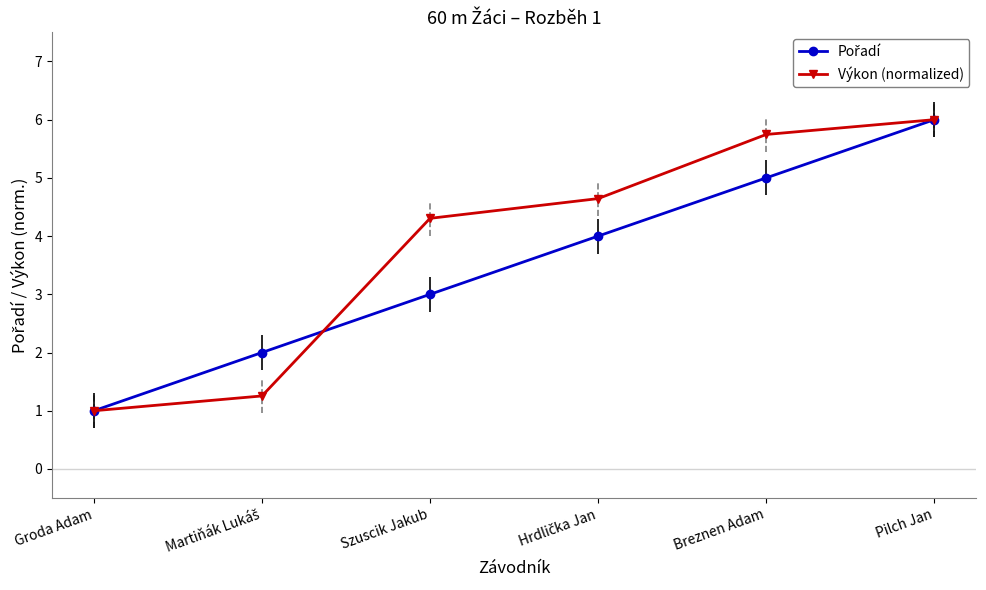

How many categories are shown in the chart?

6